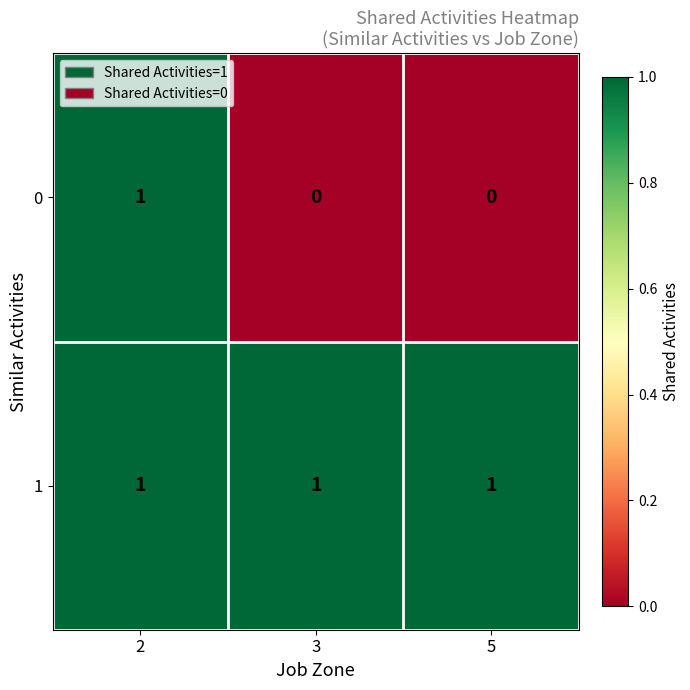

At how many categories does at least one series exceed 0?

3